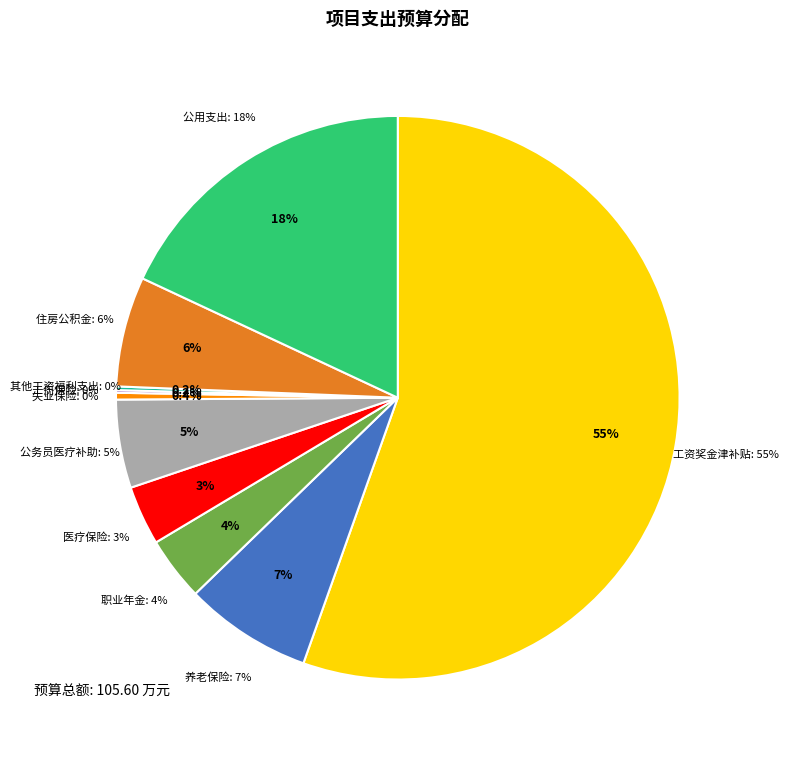

To the nearest percent, what portion does 公务员医疗补助 represent?

5%